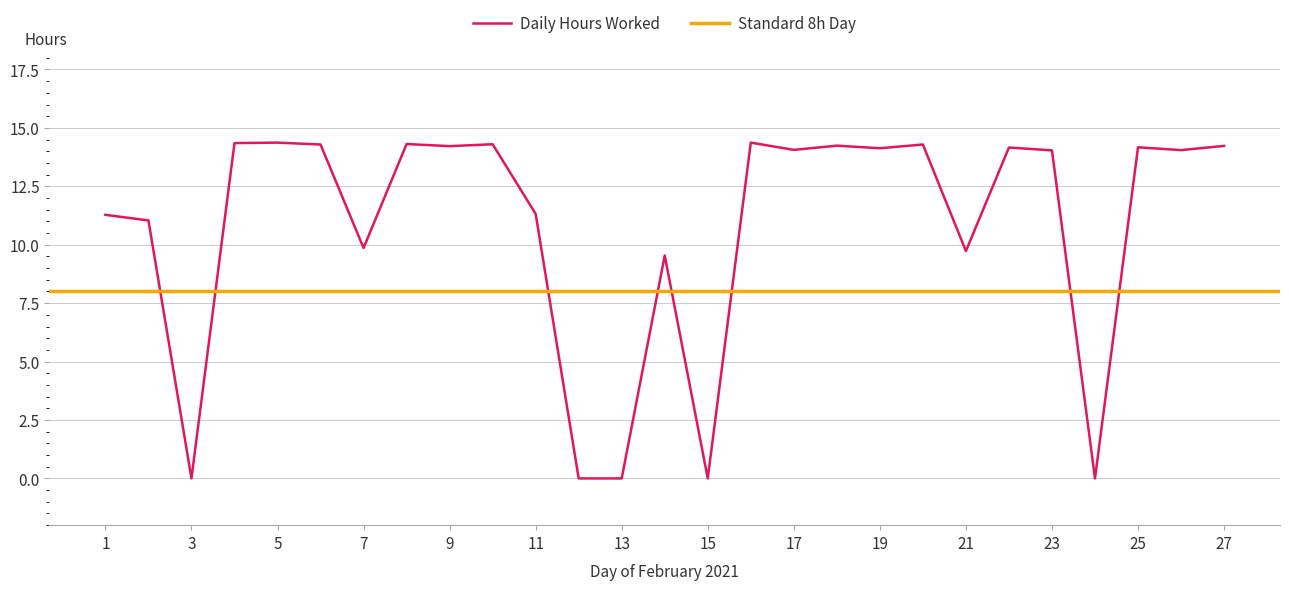

What is the maximum value for Daily Hours Worked?

14.4